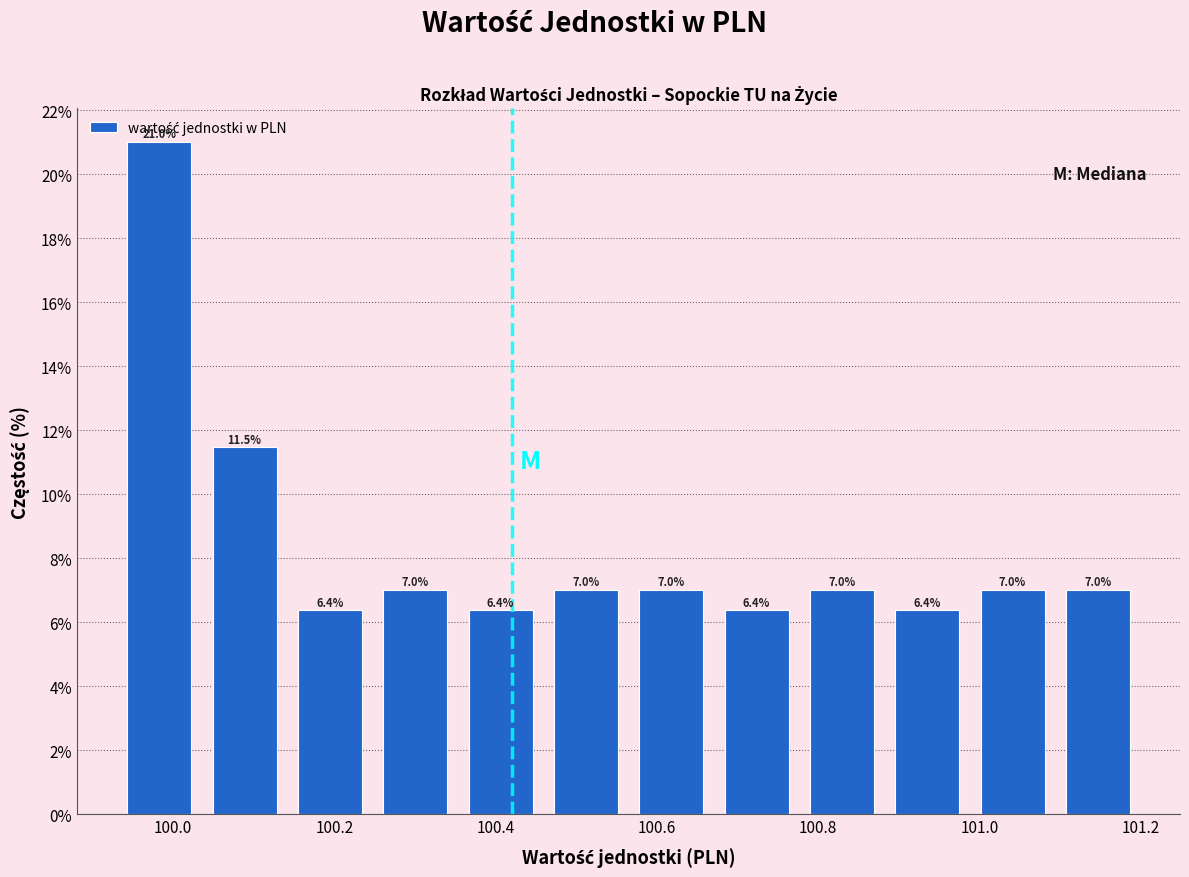

Which range on the x-axis has the tallest bar?

99.94 to 100.04